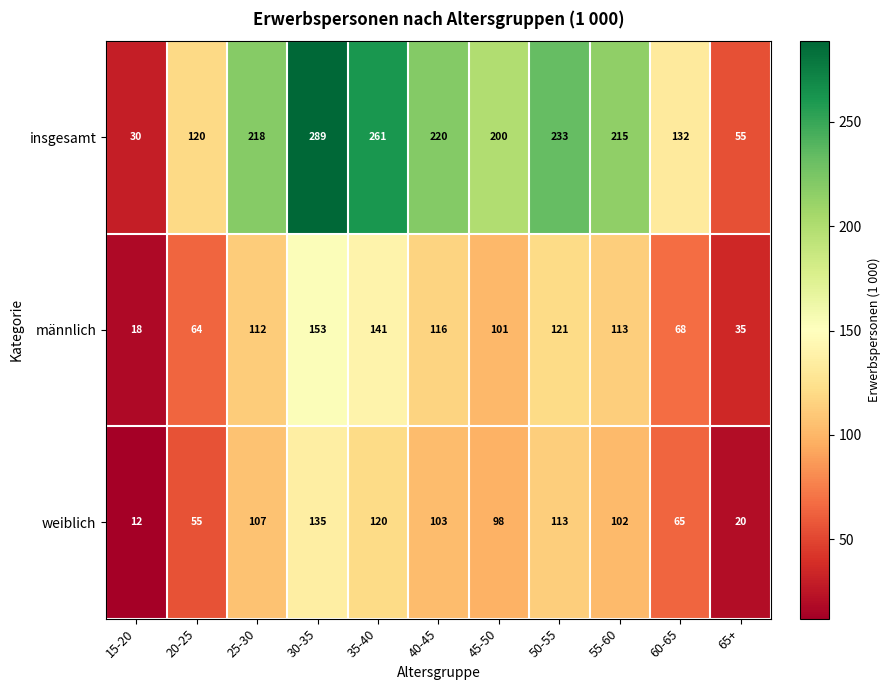

What is the minimum value shown in the chart?

12